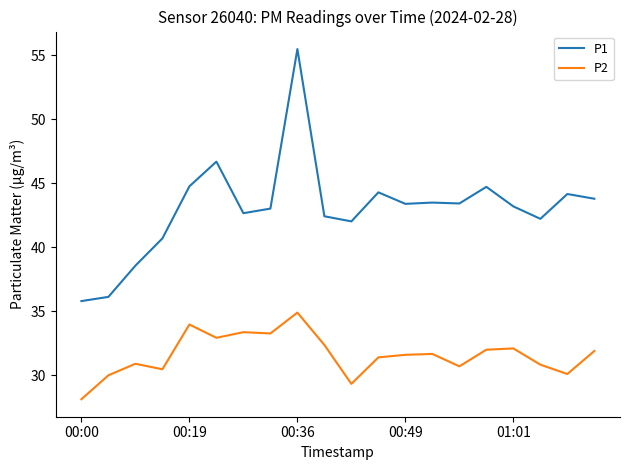

Which series has the widest spread of values?

P1